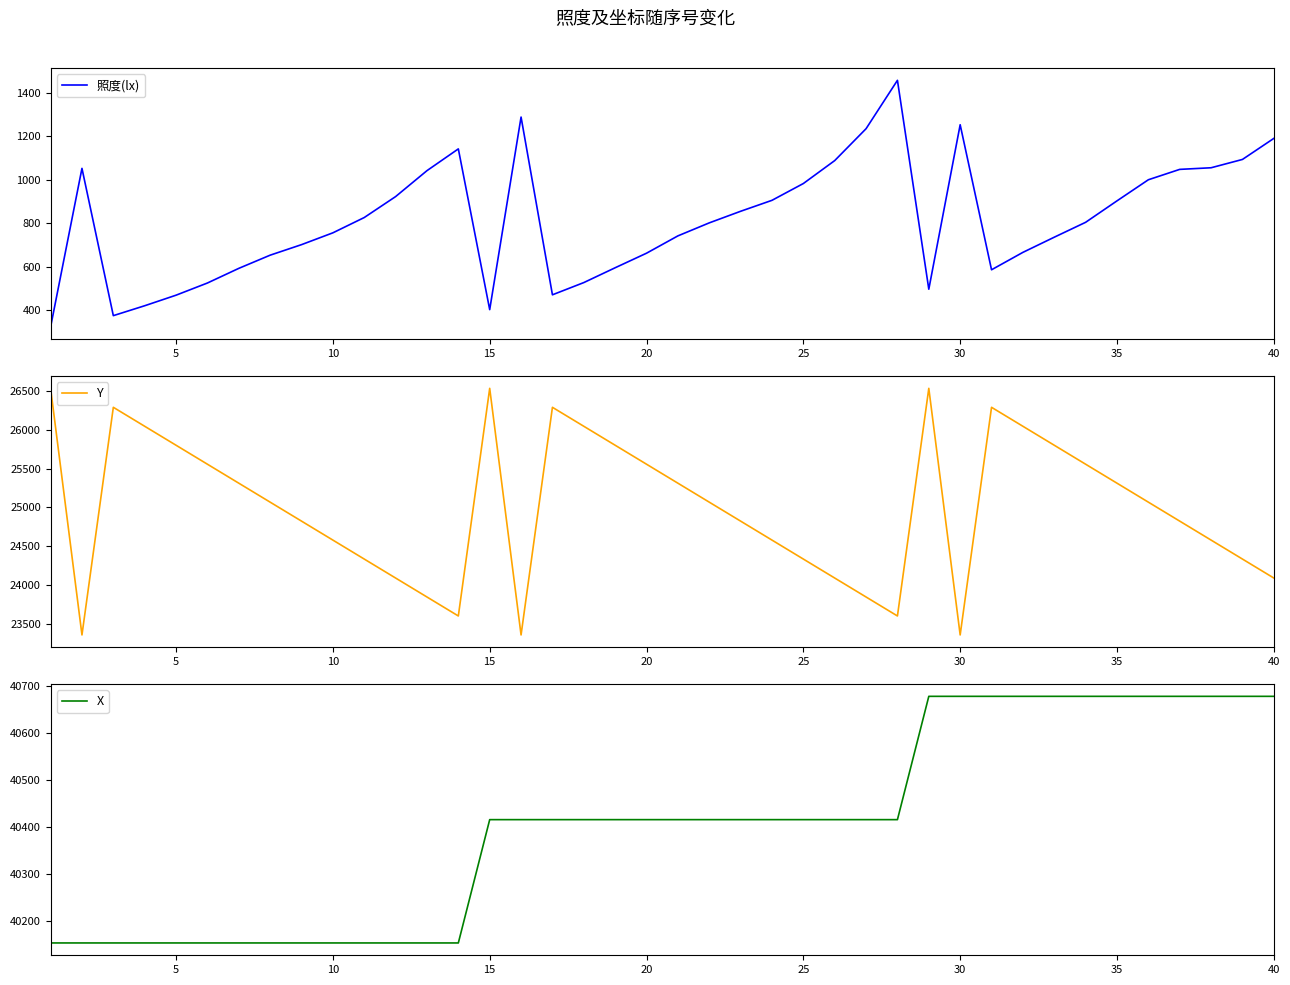

What is the highest value of the X series?

40678.7